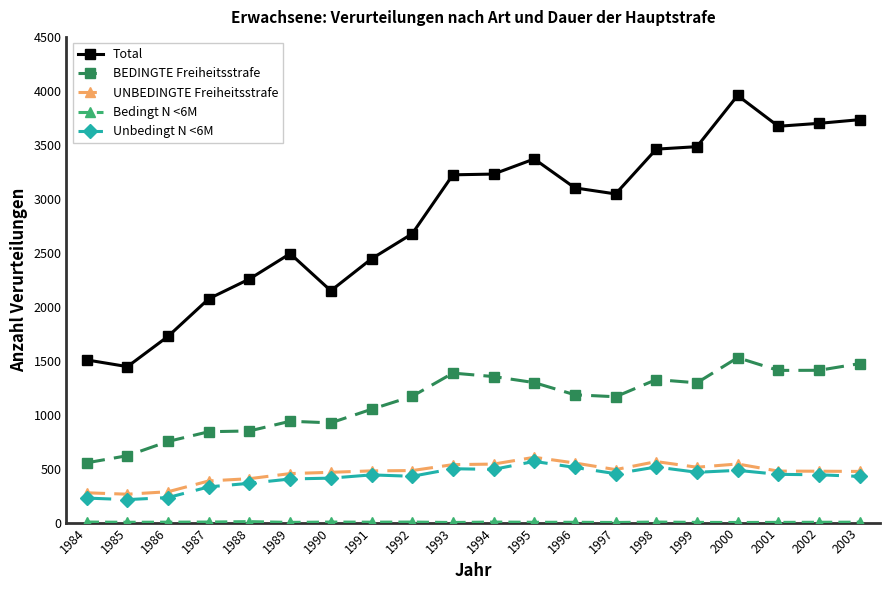

True or false: BEDINGTE Freiheitsstrafe and Total cross at least once.

False